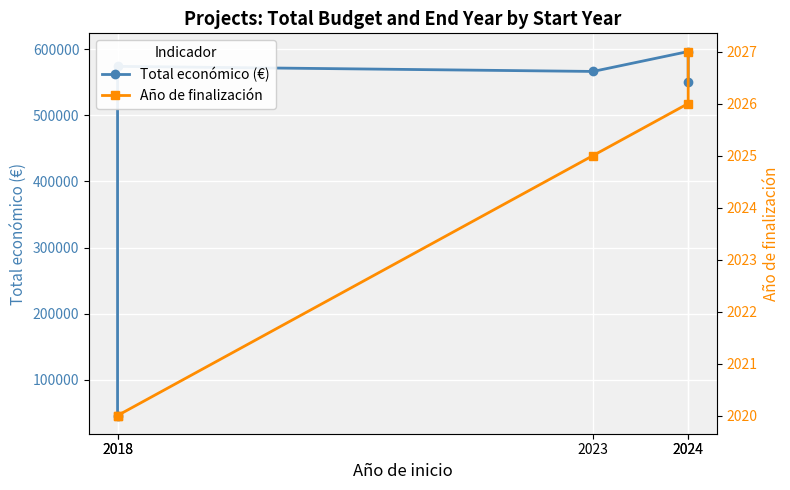

How many lines are shown in the chart?

2